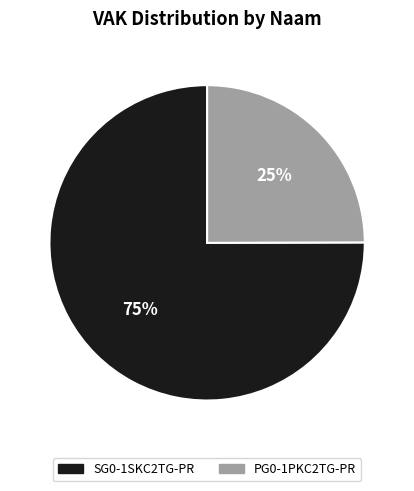

How many slices are in this pie chart?

2